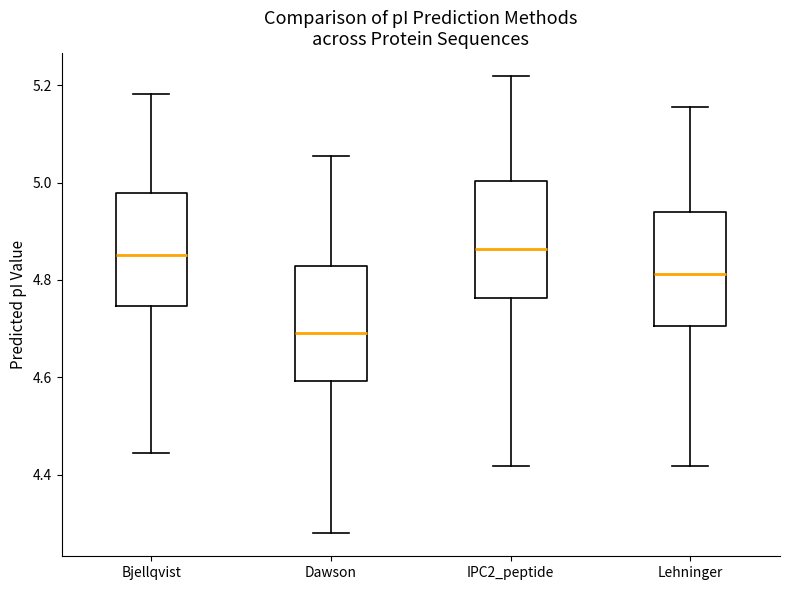

Reading left to right, read every box against the y-axis: the position of its median line, the range the box covers, and the ends of its whiskers. The values are not printed on the chart, so give them approximately, as read against the axis.

Bjellqvist: median 4.86, box 4.74 to 4.98, whiskers 4.44 to 5.18
Dawson: median 4.70, box 4.60 to 4.82, whiskers 4.28 to 5.06
IPC2_peptide: median 4.86, box 4.76 to 5.00, whiskers 4.42 to 5.22
Lehninger: median 4.82, box 4.70 to 4.94, whiskers 4.42 to 5.16